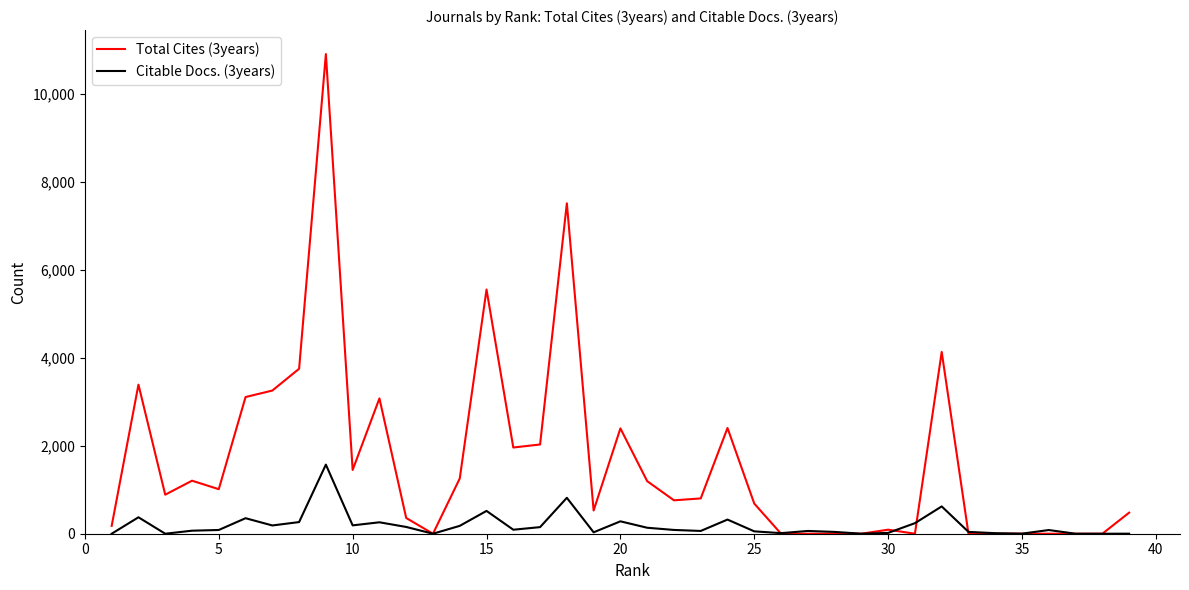

List the series in order of their peak value, lowest first.

Citable Docs. (3years), Total Cites (3years)